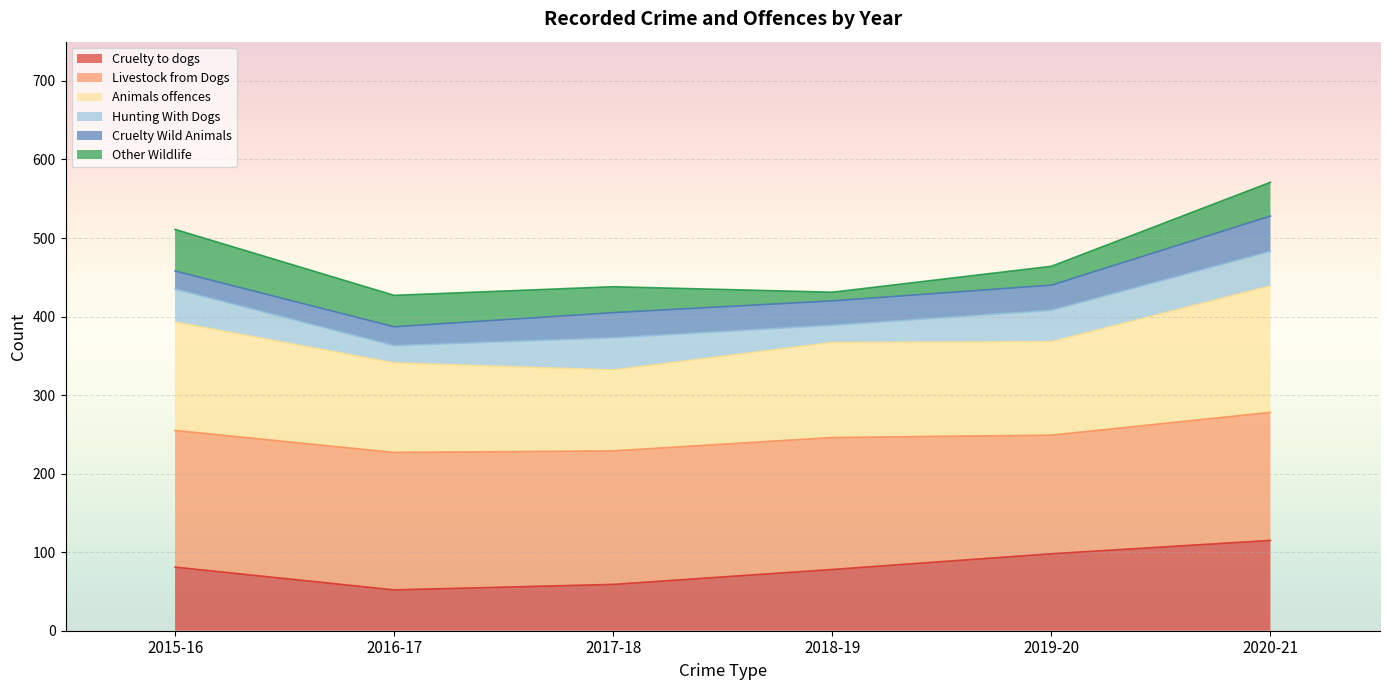

True or false: 2019-20 has a value of 210 at Totals.

False